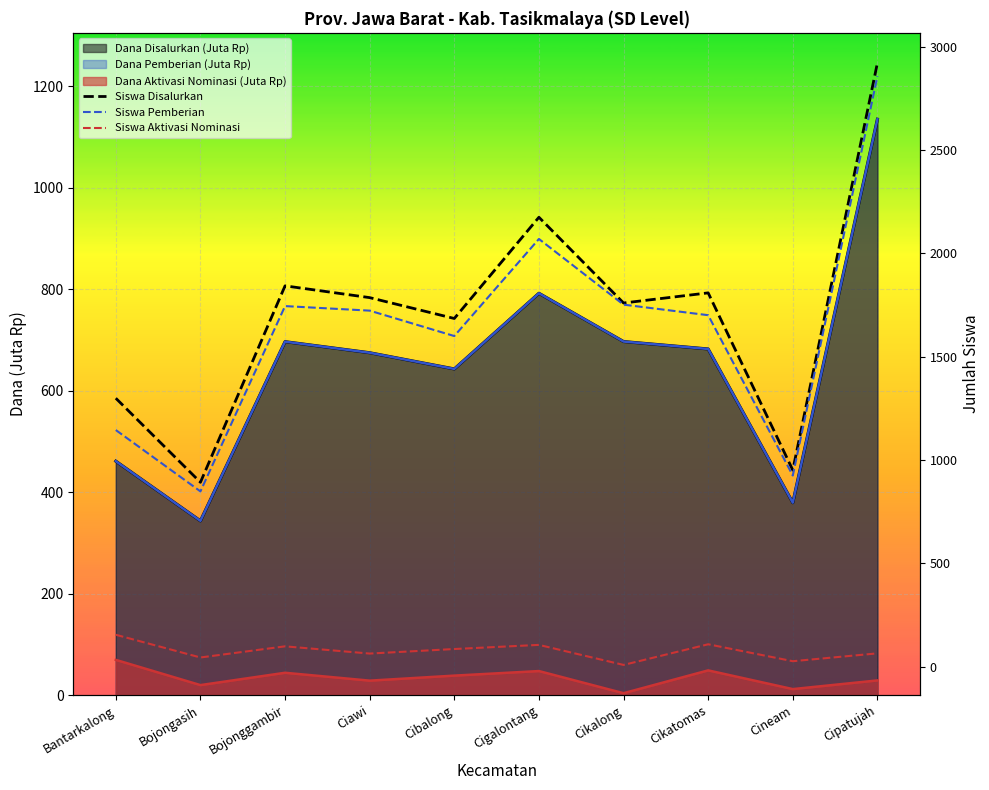

At how many categories does at least one series exceed 1214?

8